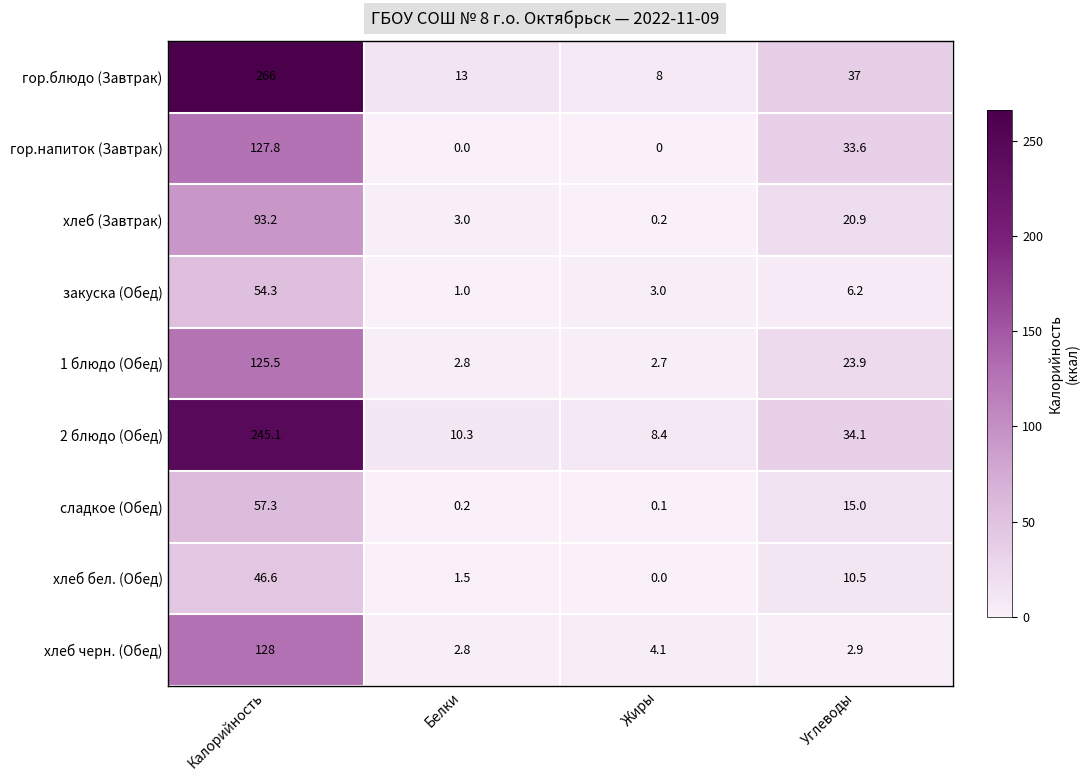

Which series has the largest total across all categories?

гор.блюдо (Завтрак)